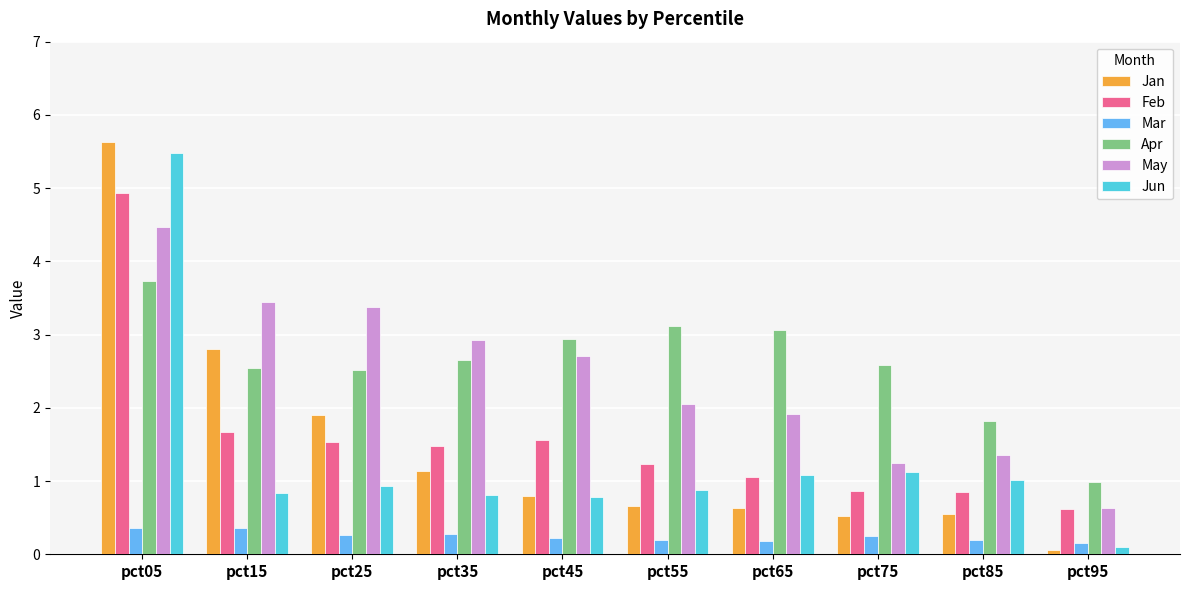

Rank the series by their maximum value, from highest to lowest.

Jan, Jun, Feb, May, Apr, Mar